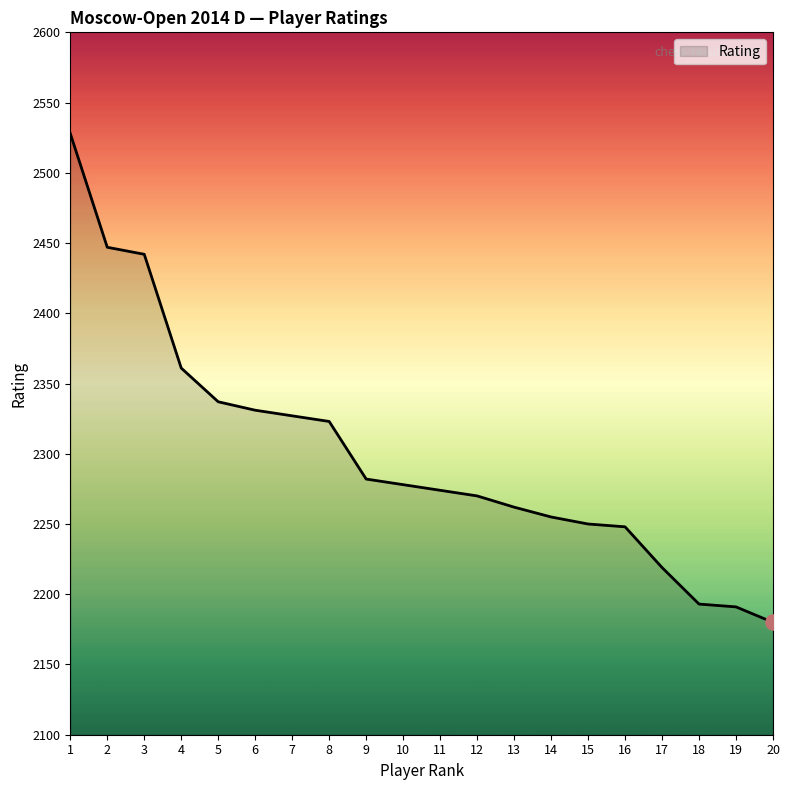

Between 16 and 20, which is larger?

16